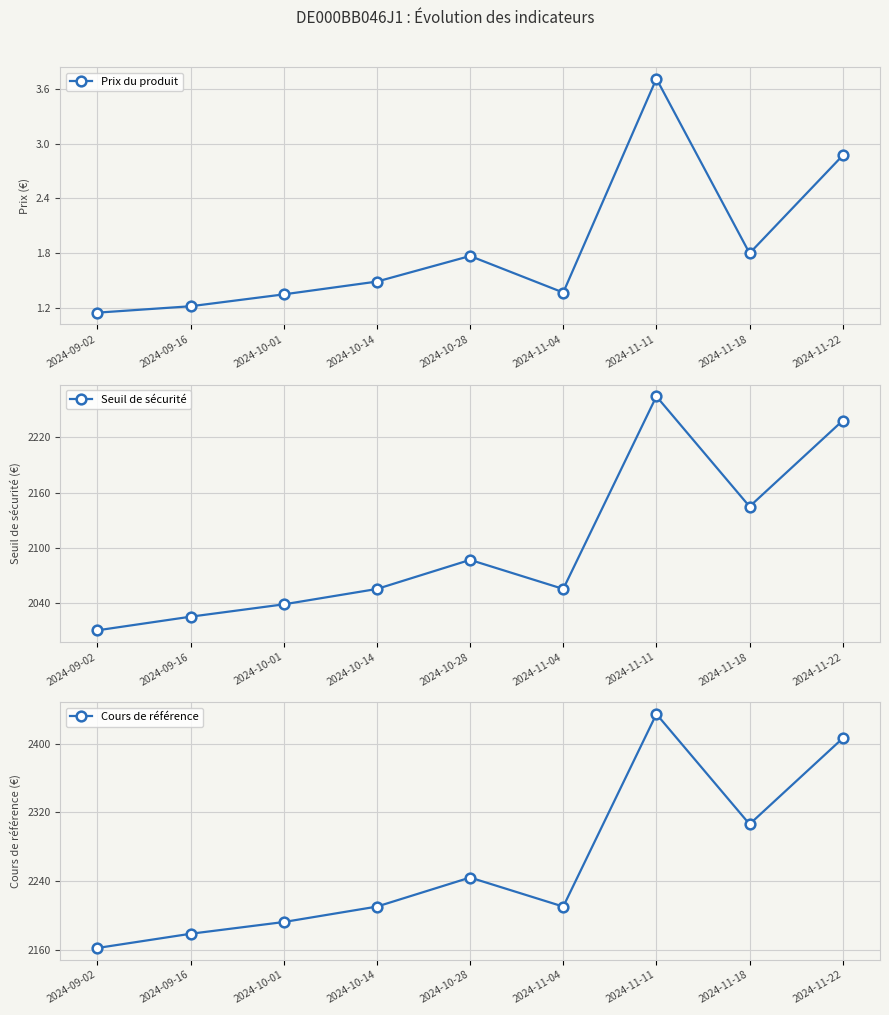

Reading right to left, what are all the values shown in this chart?

Prix du produit: 2.9	1.8	3.7	1.4	1.8	1.5	1.4	1.2	1.1
Seuil de sécurité: 2238.2	2144.9	2264.5	2055.4	2087.0	2055.4	2038.7	2025.3	2010.5
Cours de référence: 2406.7	2306.3	2435.0	2210.1	2244.1	2210.1	2192.1	2178.4	2161.8